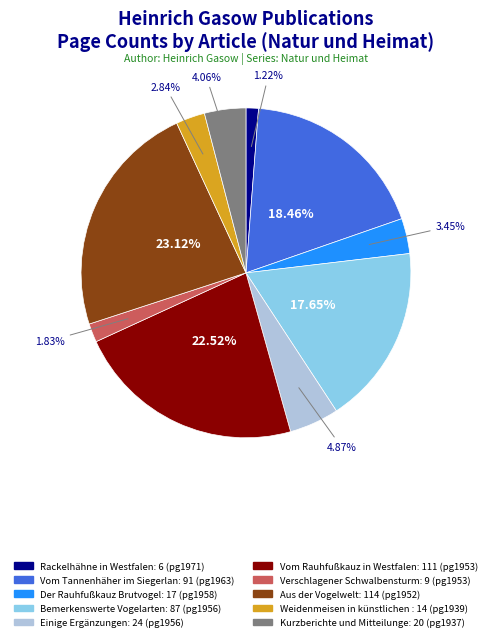

To the nearest percent, what is the average slice percentage?

10%